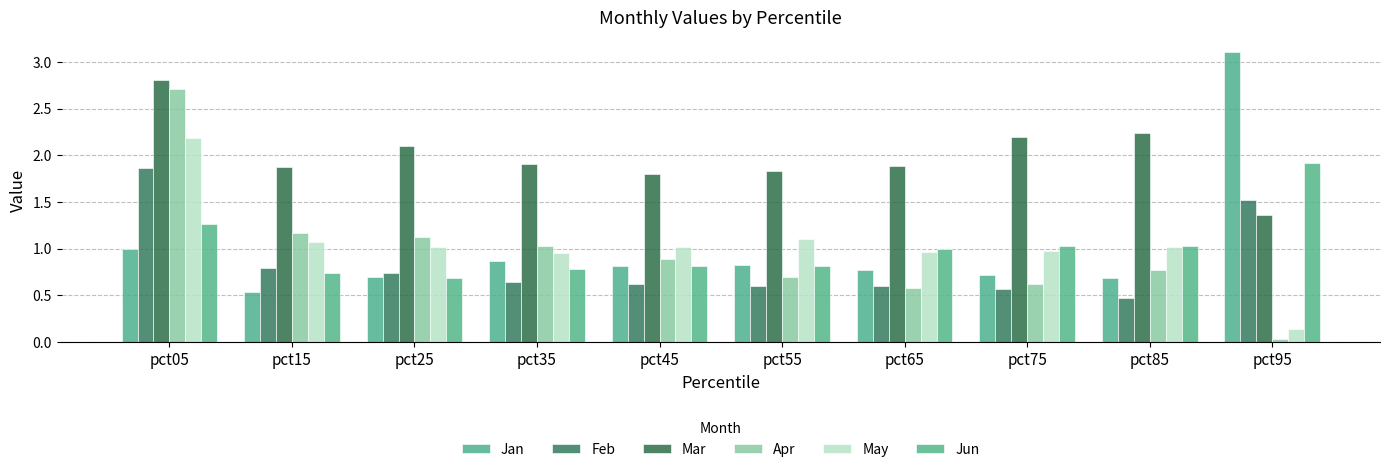

Which series has the widest spread of values?

Apr